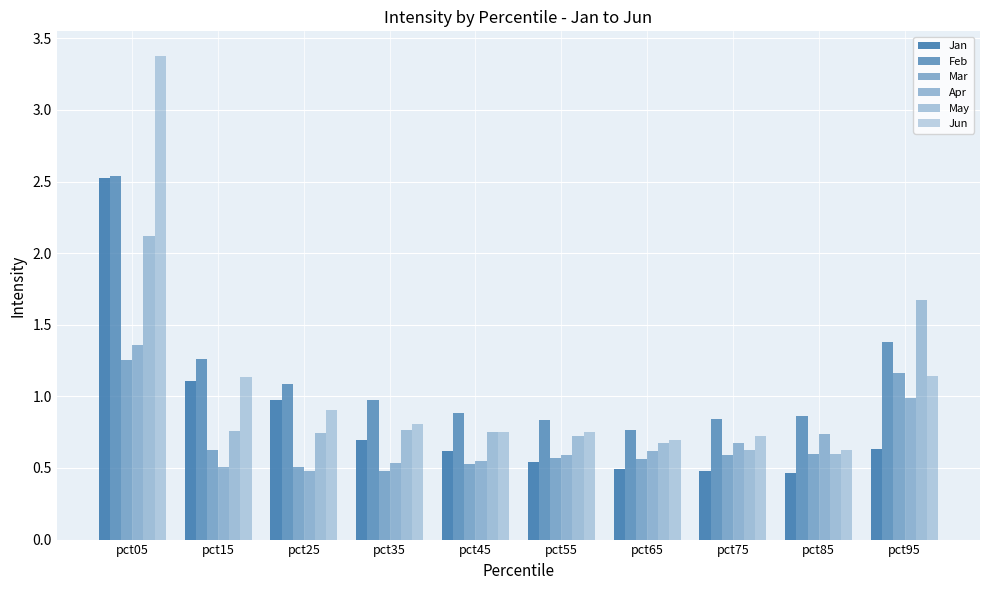

Does the chart contain stacked bars?

No